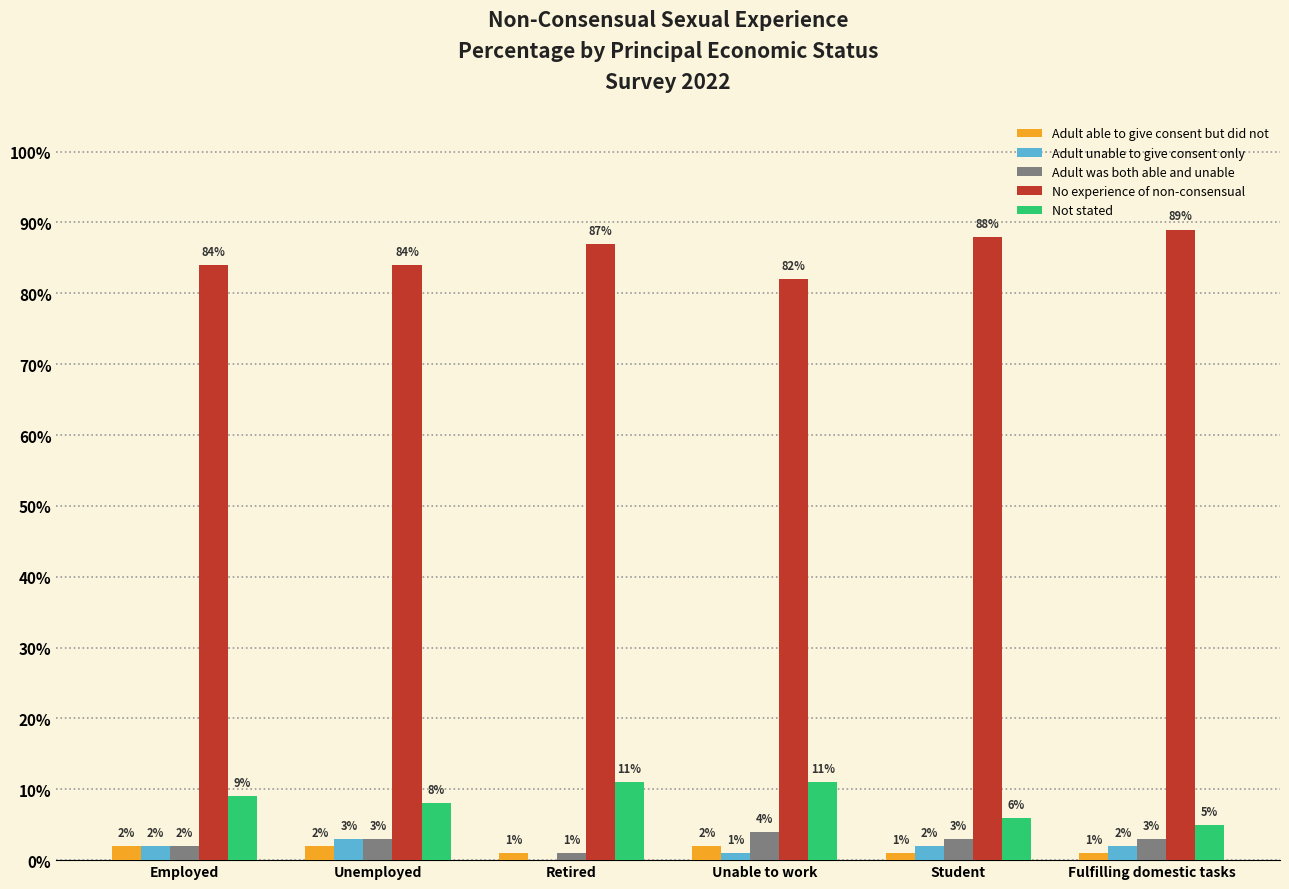

What is the total value across all series at Retired?

100